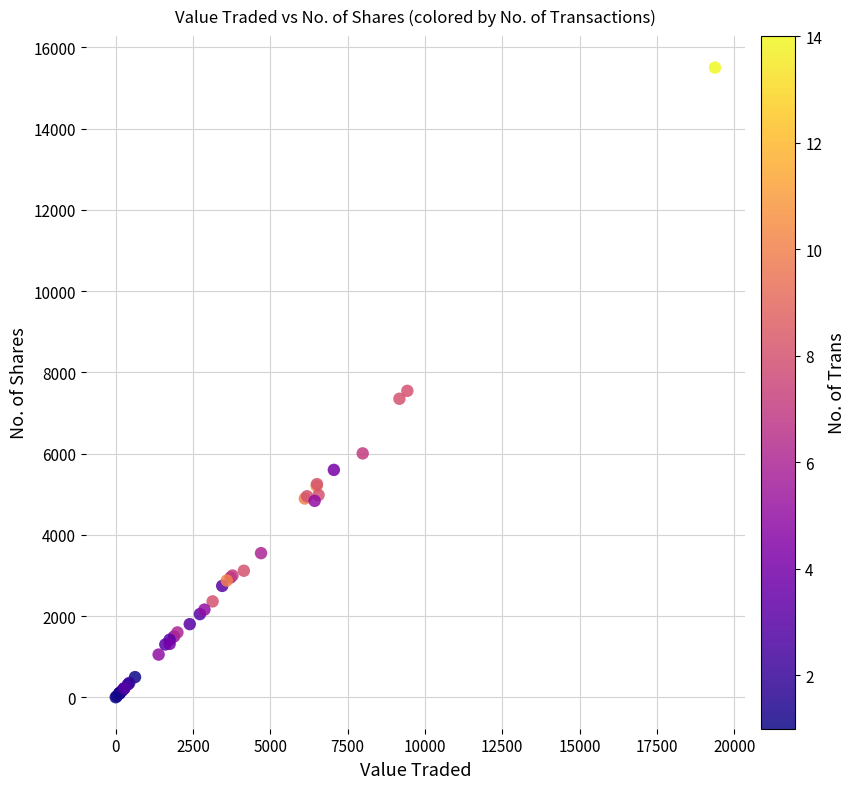

What Y value in the scatter plot is closest to 7752?

7545